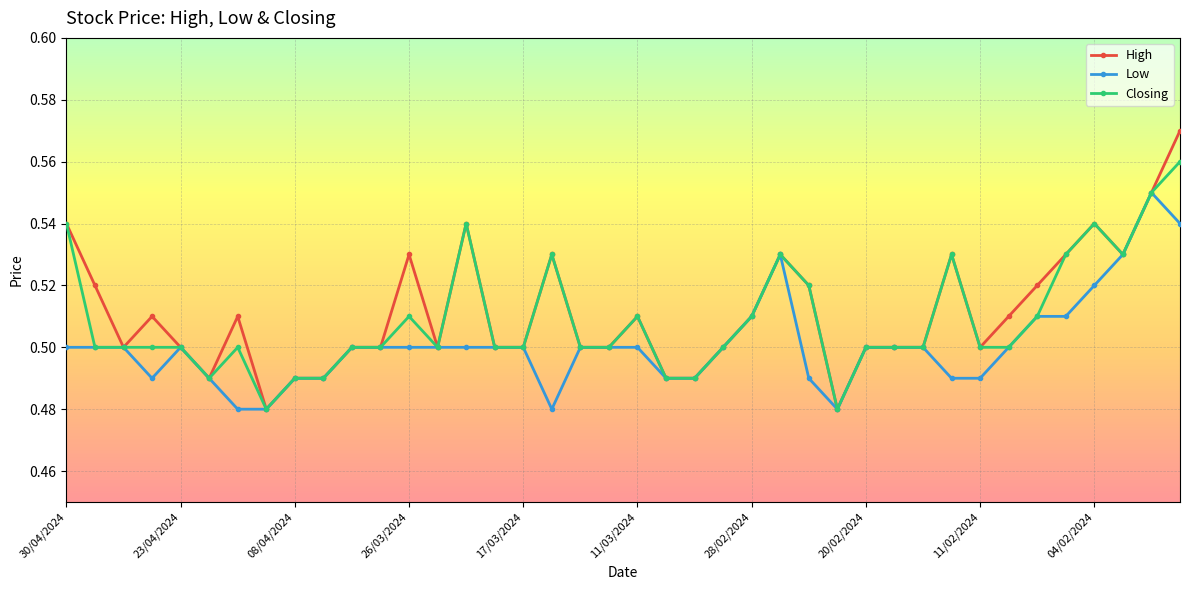

Count the Low values in the range 0 to 1.

40